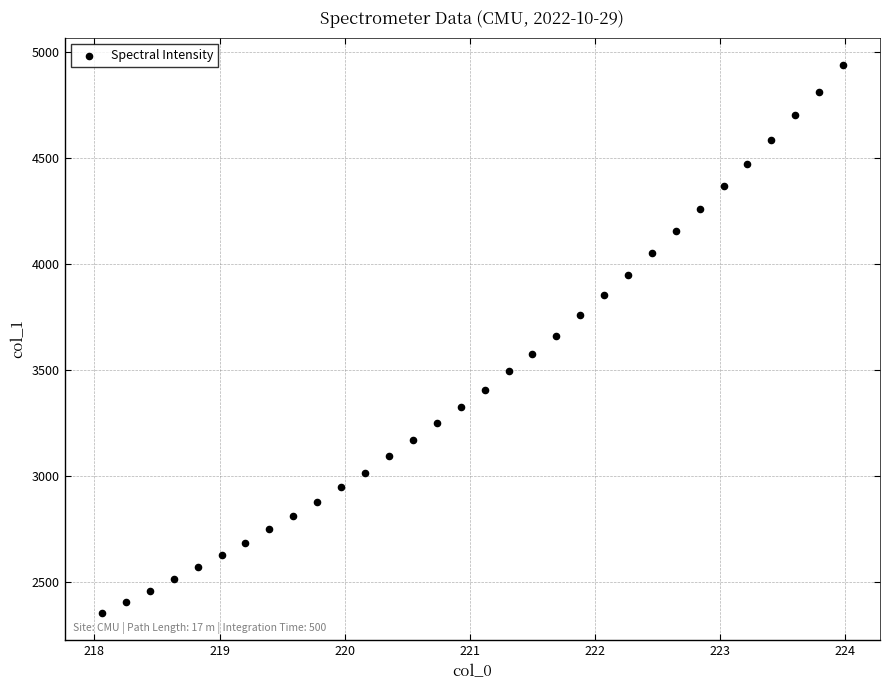

What is the range of X values (max minus min)?

5.9